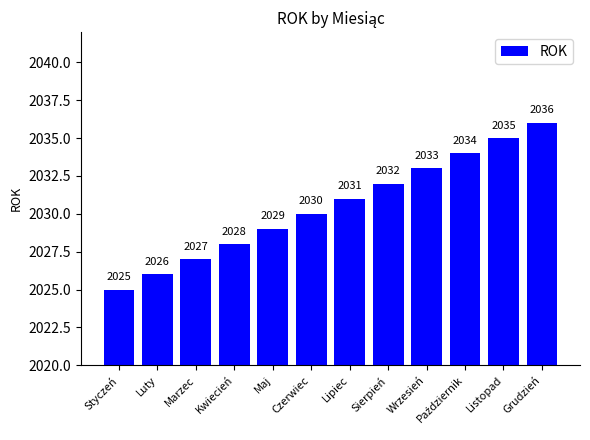

What is the value of the 2nd bar from the left?

2026